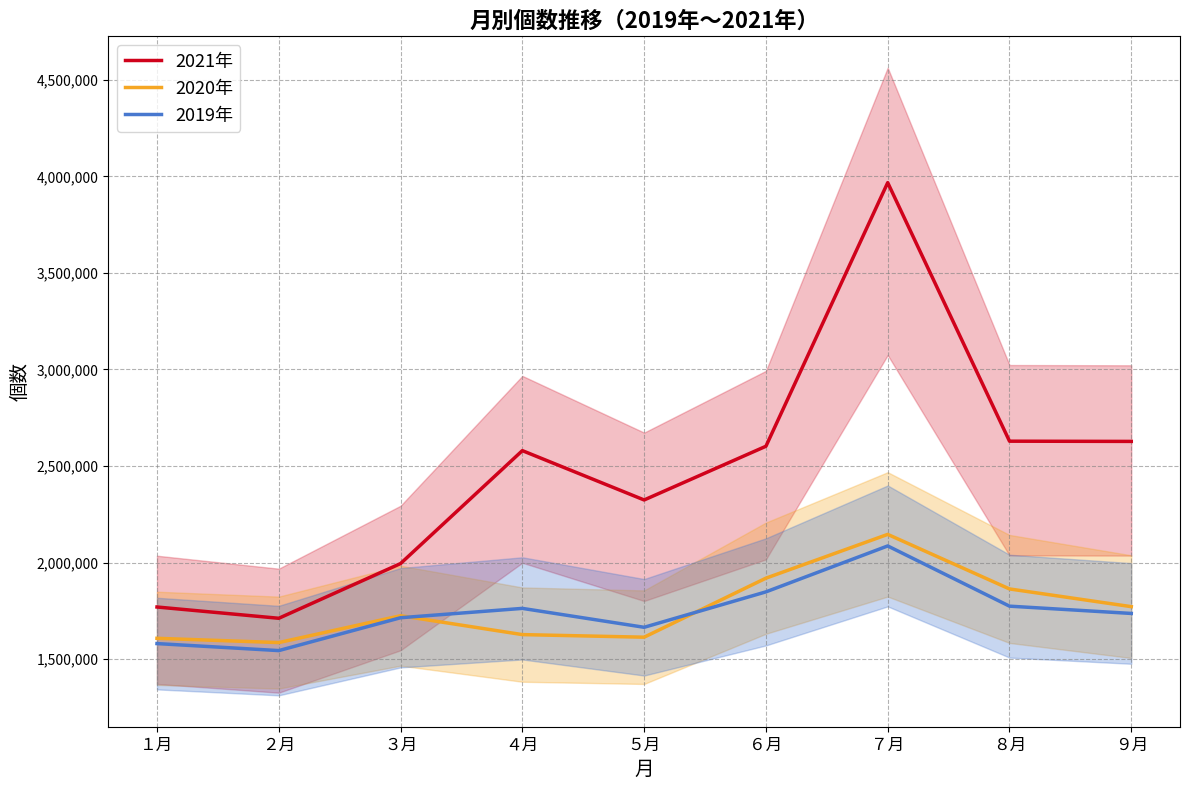

At which label is 2020年 closest to 1866086?

８月